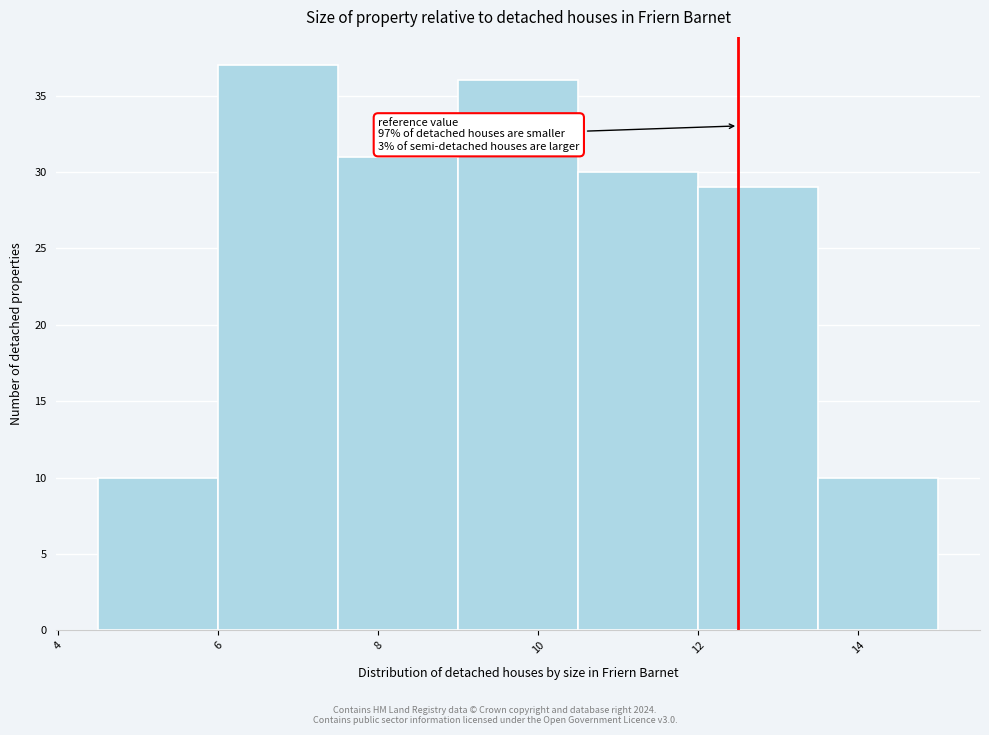

Which range on the x-axis has the tallest bar?

6.0 to 7.5